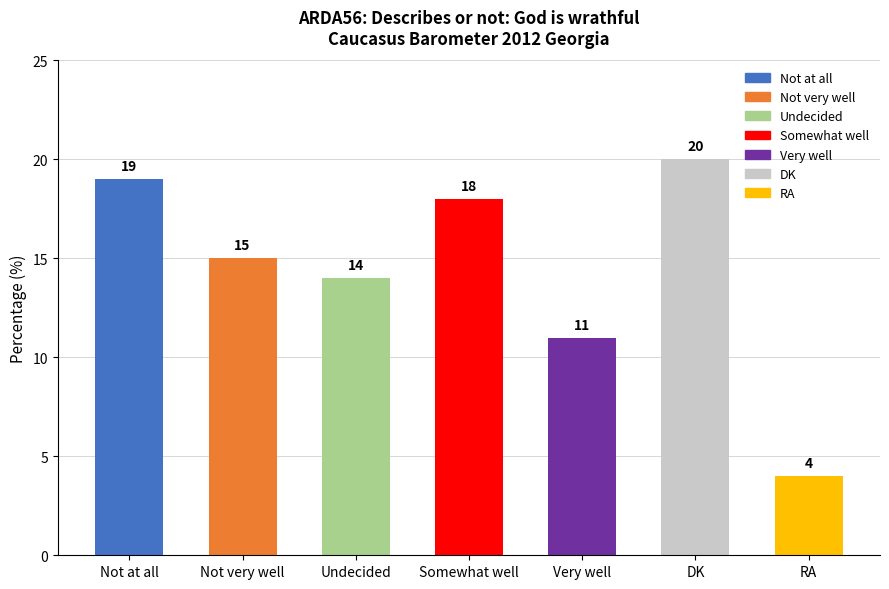

Rank the categories by value from highest to lowest.

DK, Not at all, Somewhat well, Not very well, Undecided, Very well, RA